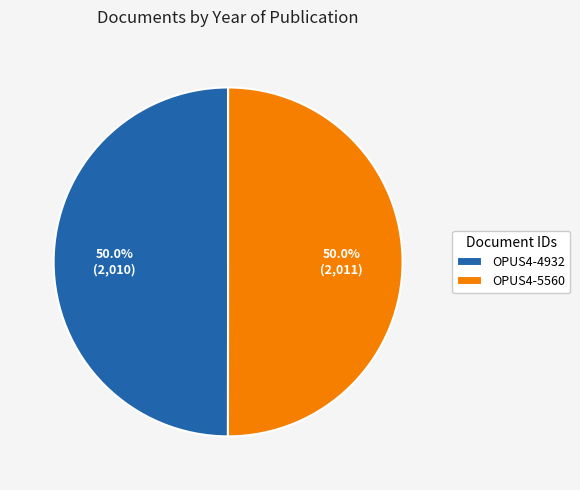

Approximately how many times larger is the value at OPUS4-5560 compared to OPUS4-4932?

1.0